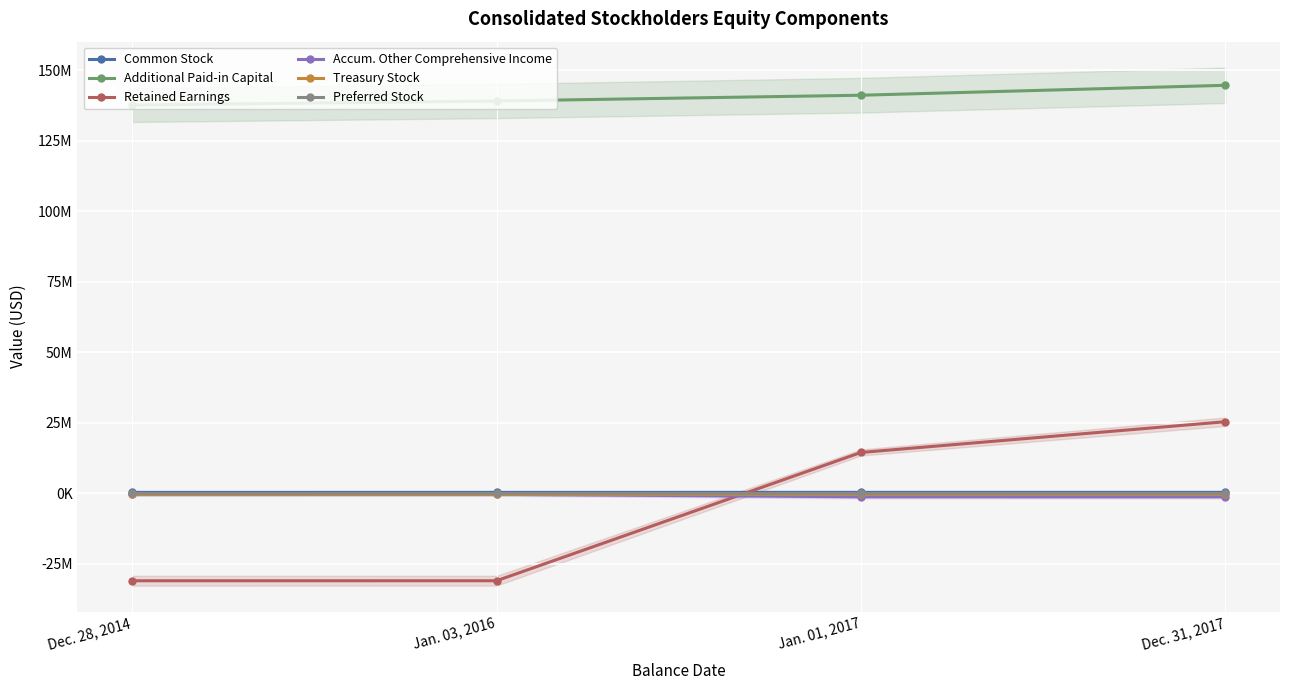

What are all the series names shown in the legend?

Common Stock, Additional Paid-in Capital, Retained Earnings, Accum. Other Comprehensive Income, Treasury Stock, Preferred Stock